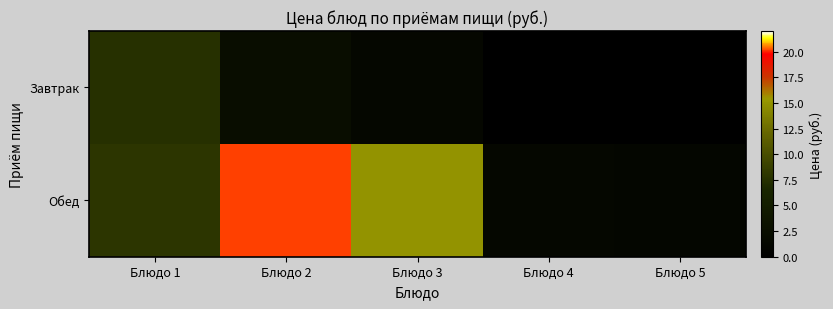

Reading right to left, list all the values displayed in this chart.

Завтрак: Блюдо 5=0.0	Блюдо 4=0.0	Блюдо 3=1.4	Блюдо 2=2.4	Блюдо 1=7.5
Обед: Блюдо 5=1.2	Блюдо 4=1.4	Блюдо 3=15.0	Блюдо 2=20.1	Блюдо 1=8.0